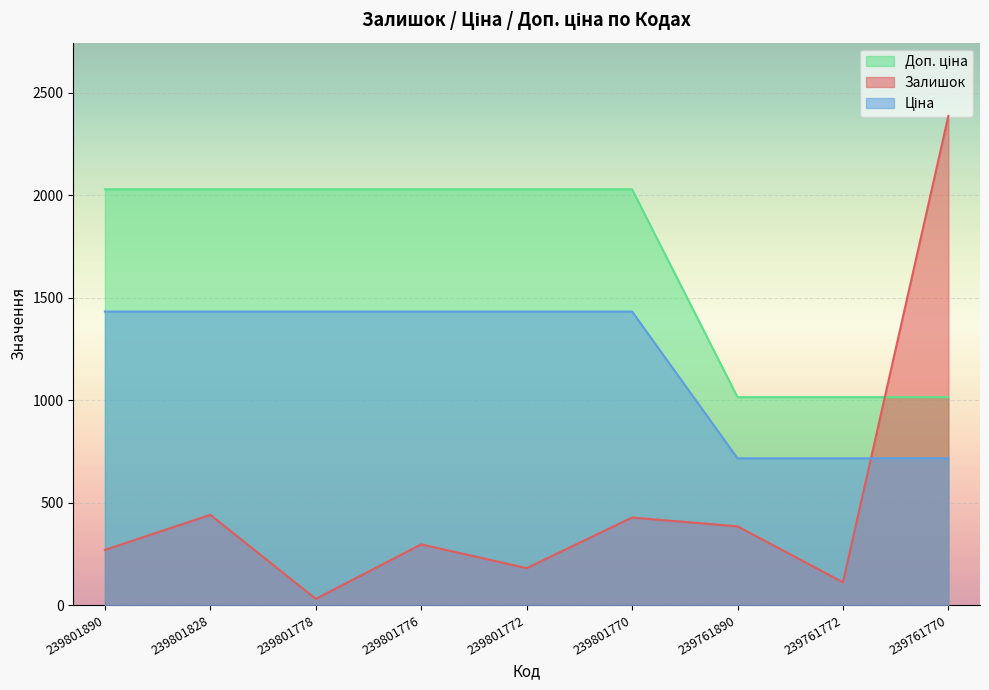

True or false: Залишок has a value of 125.1 at 239801770.

False